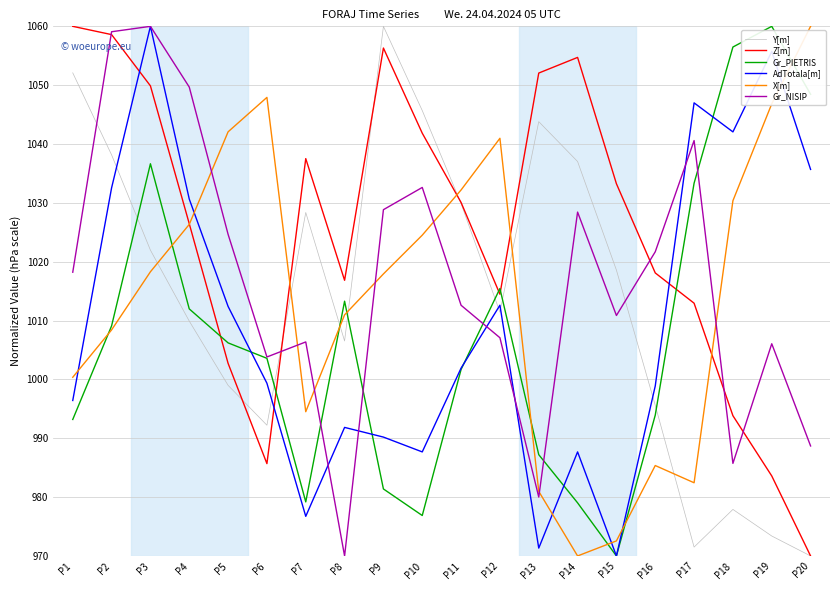

What is the difference between the highest and lowest values at P17?

75.5